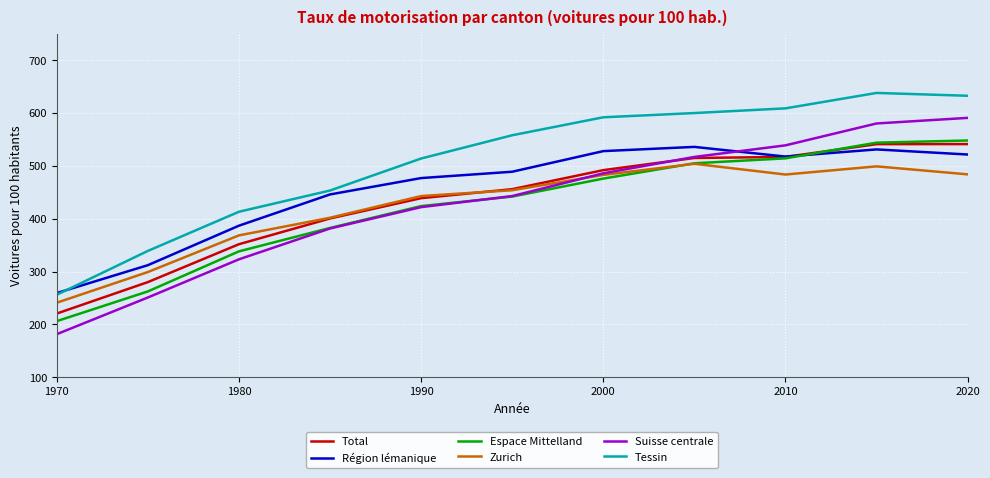

What is the minimum value shown in the chart?

181.7